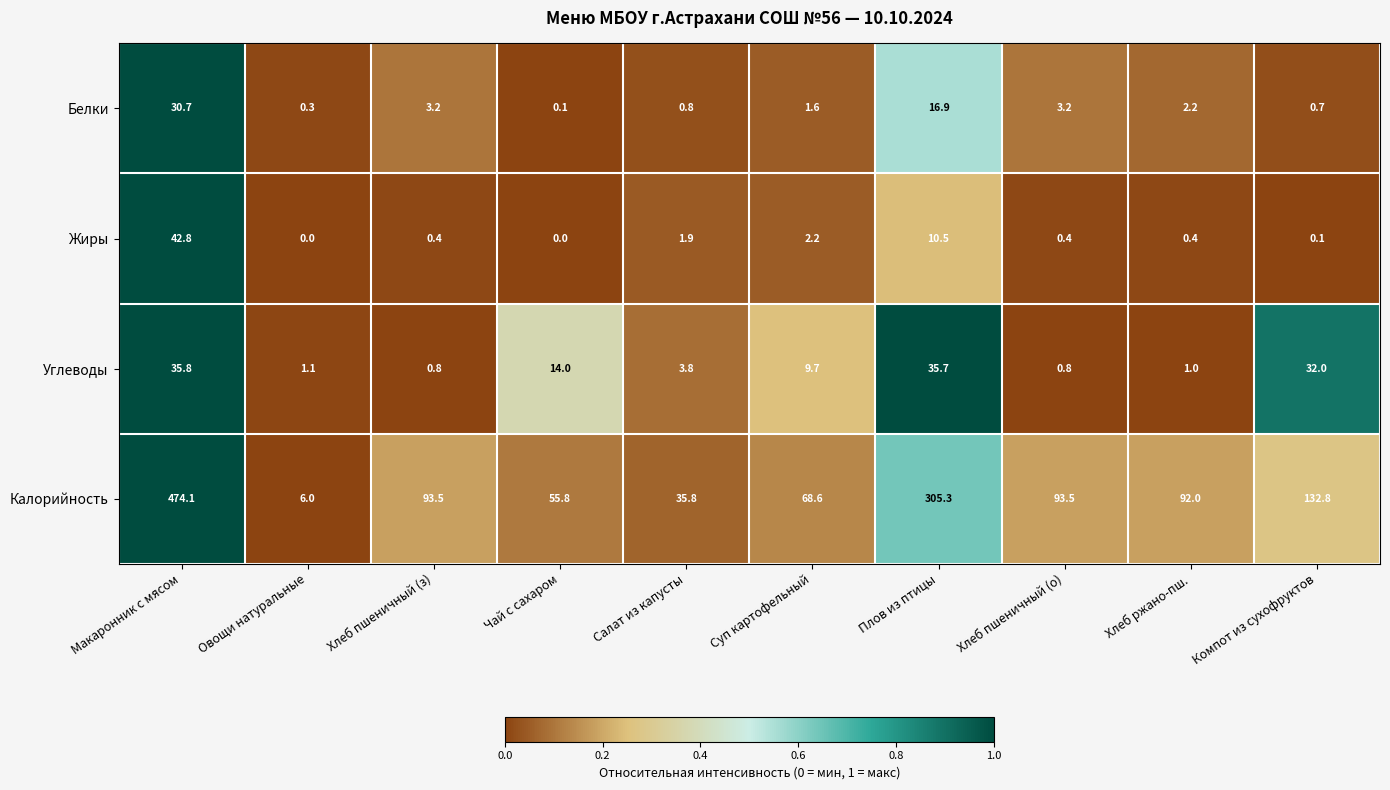

What is the total value across all series at Салат из капусты?

42.3